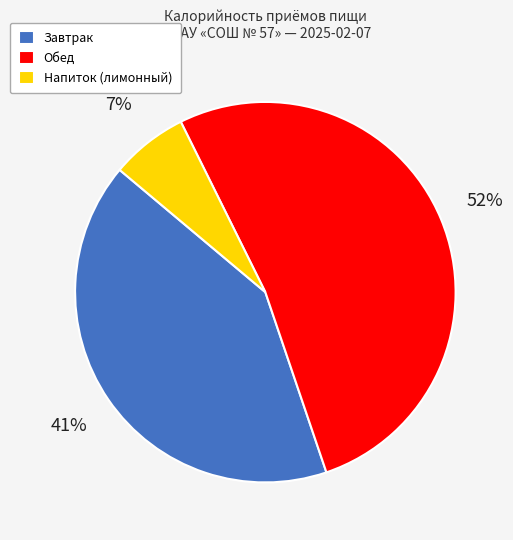

What is the largest slice in the pie chart?

Обед